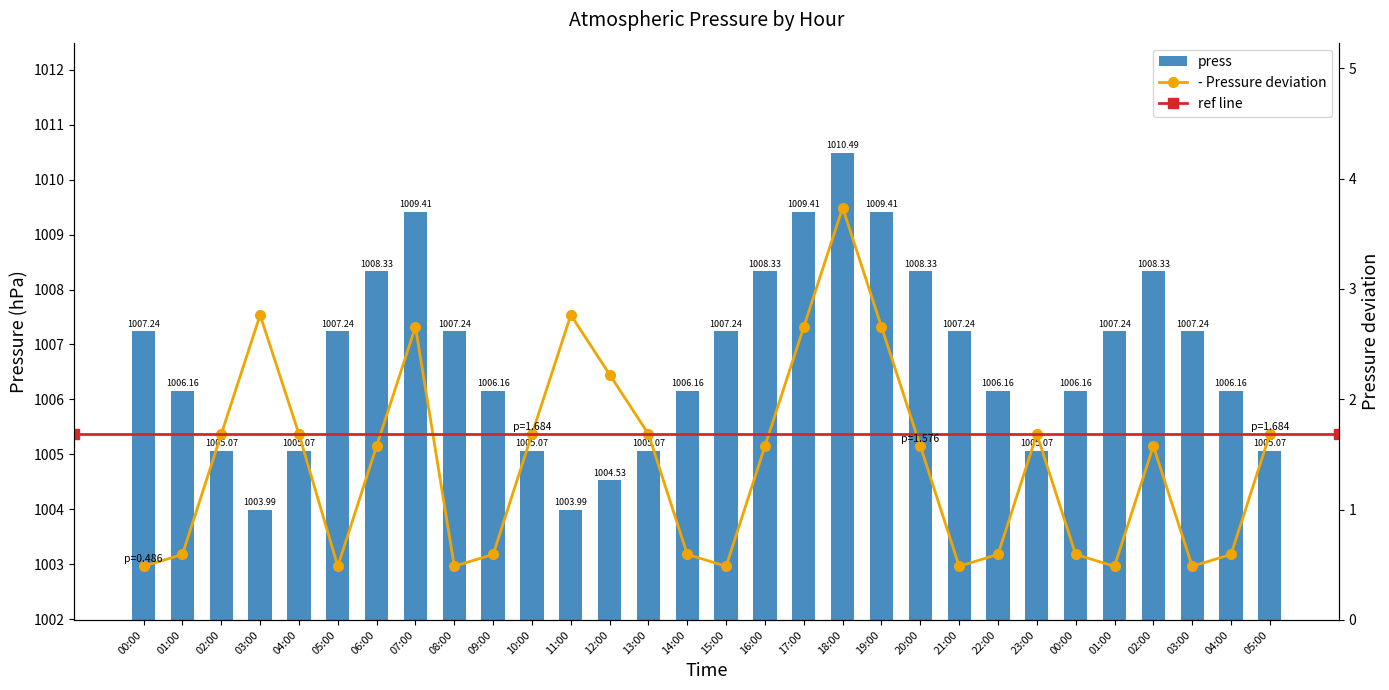

List the labels in order of value, smallest first.

03:00, 11:00, 12:00, 02:00, 04:00, 10:00, 13:00, 23:00, 05:00, 01:00, 09:00, 14:00, 22:00, 00:00, 04:00, 00:00, 05:00, 08:00, 15:00, 21:00, 01:00, 03:00, 06:00, 16:00, 20:00, 02:00, 07:00, 17:00, 19:00, 18:00